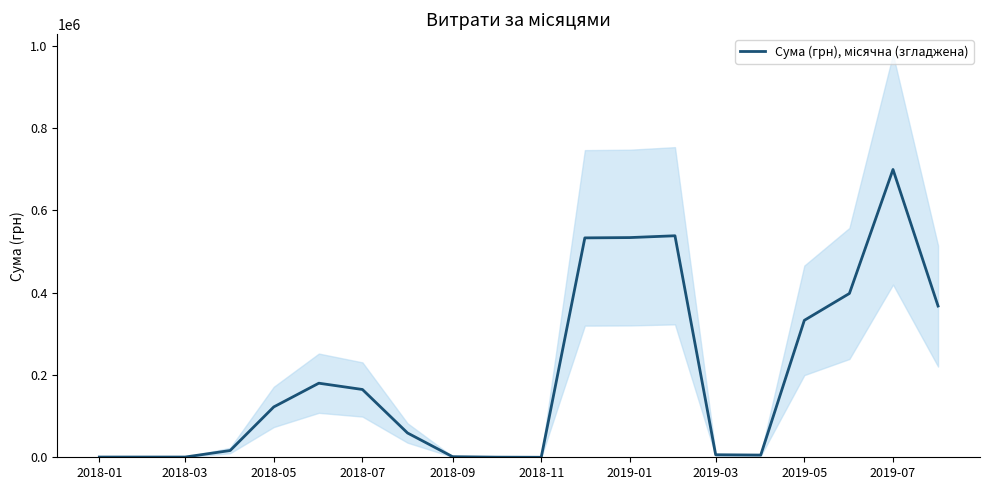

How many categories are shown in the chart?

20